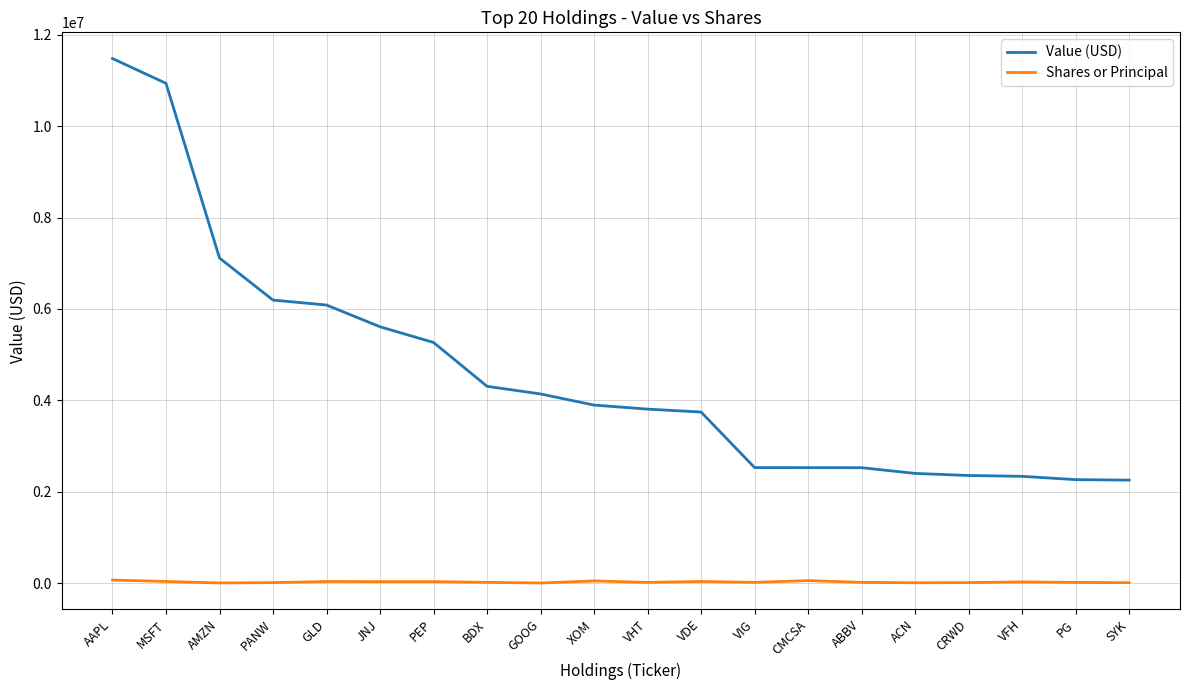

Between VDE and VIG, which series saw the biggest shift?

Value (USD)